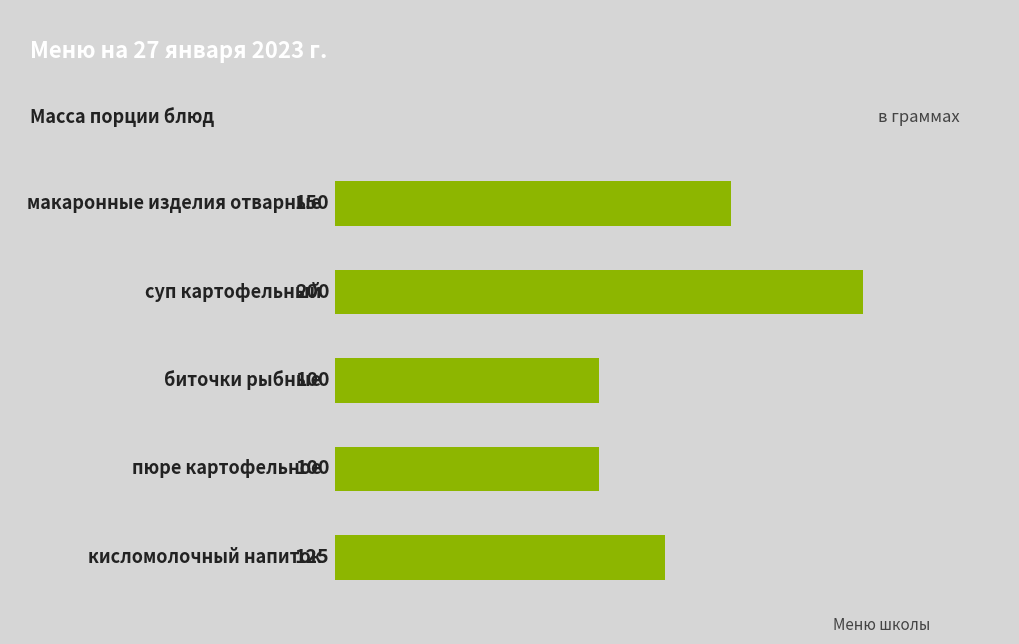

How many bars are there in total?

5